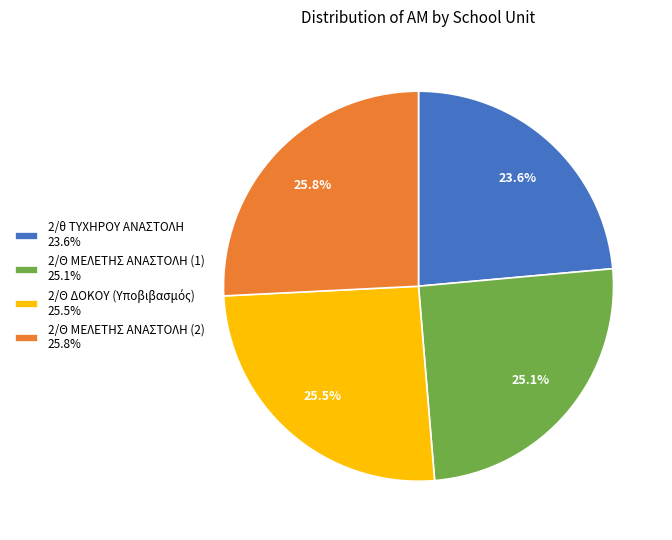

To the nearest percent, what is the difference between the 2/Θ ΜΕΛΕΤΗΣ ΑΝΑΣΤΟΛΗ (2) and 2/θ ΤΥΧΗΡΟΥ ΑΝΑΣΤΟΛΗ slice percentages?

2%